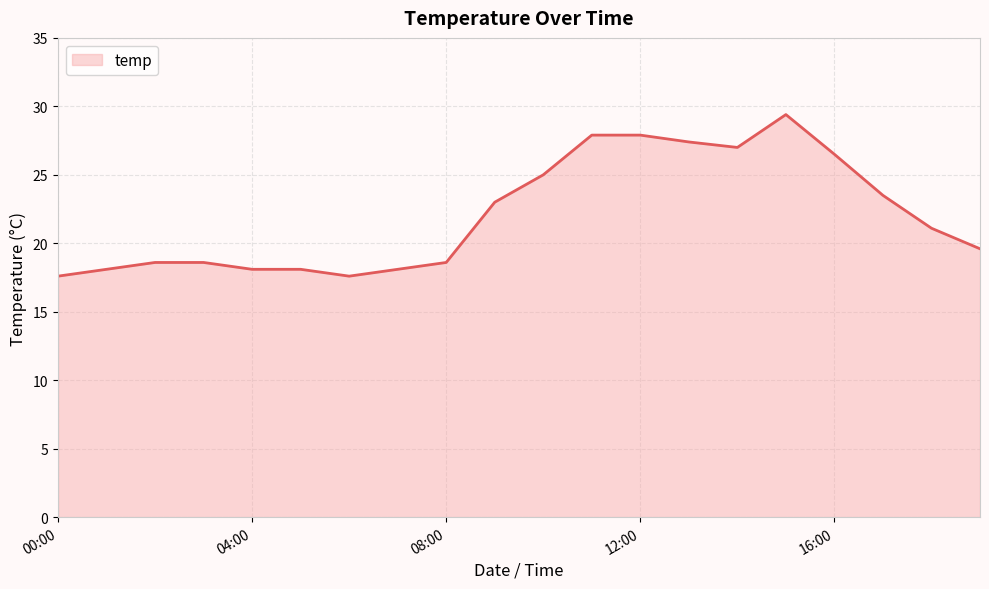

What is the smallest value displayed?

17.6